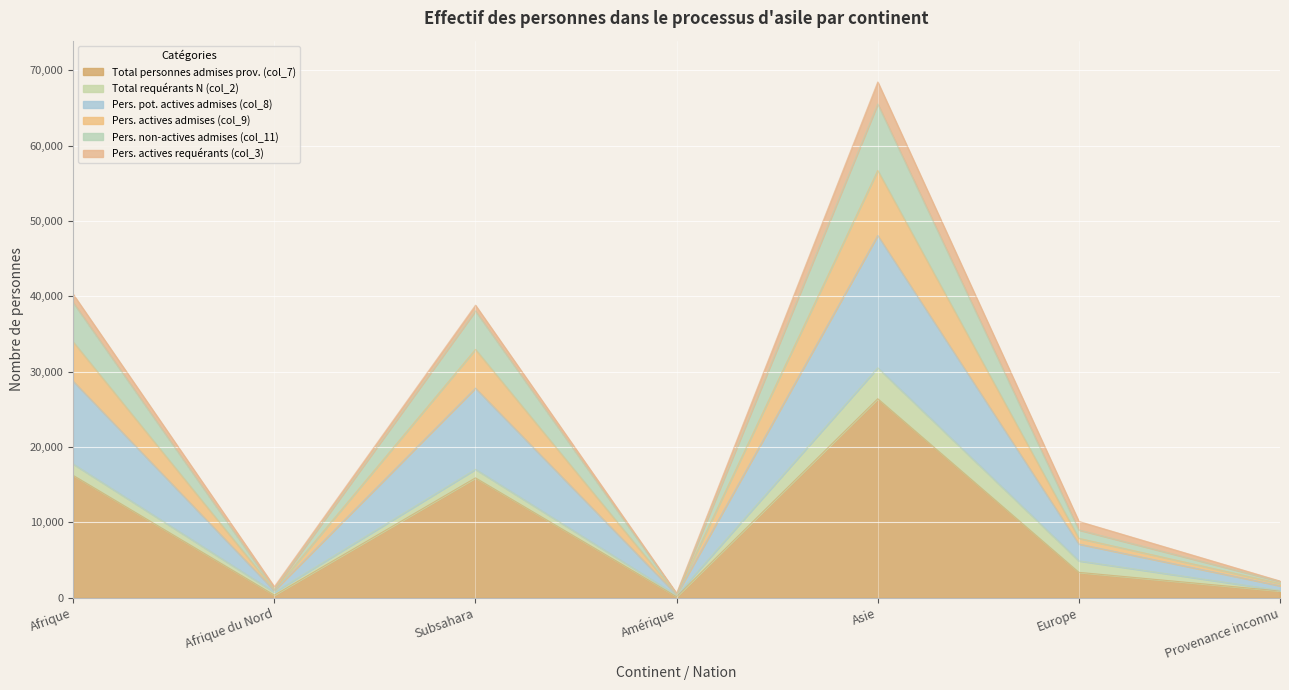

At which label does Total personnes admises prov. (col_7) reach its peak?

Asie